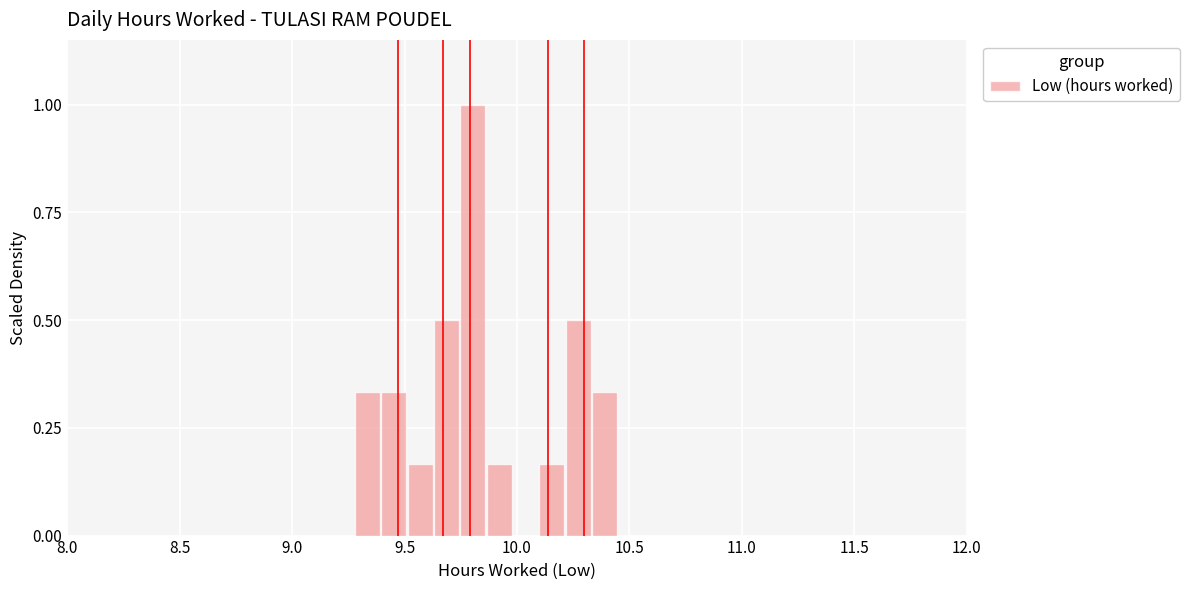

Around what value on the x-axis is the tallest bar? Give the approximate position of its centre, as read against the axis.

9.80